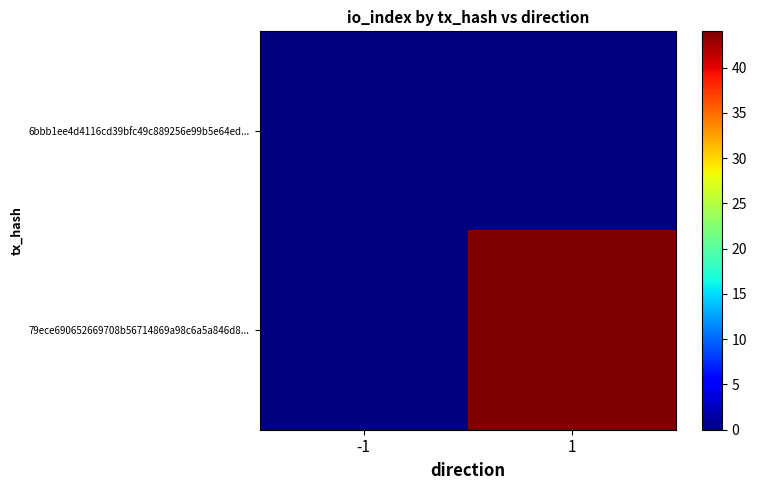

How many 79ece690652669708b56714869a98c6a5a846d8... values are between 0 and 44?

2